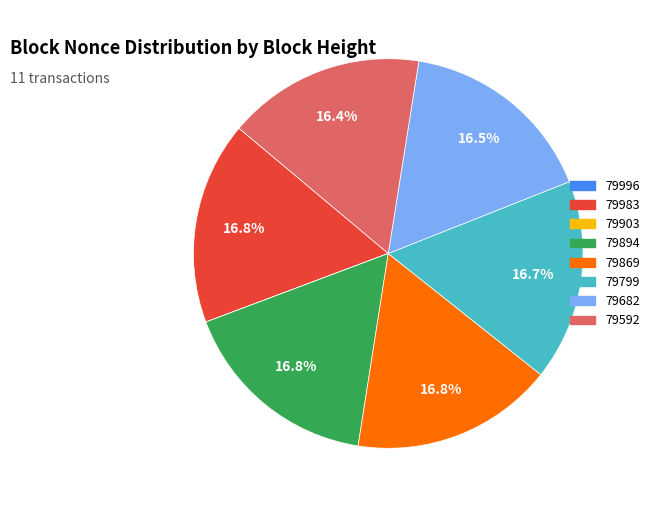

Does 79799 represent more than half of the total?

No